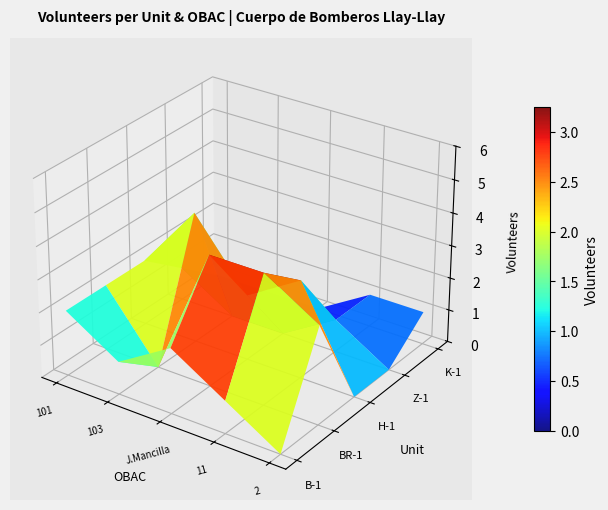

Reading right to left, extract all data points from this chart.

B-1: 0	2	1	1	2
BR-1: 0	0	3	0	2
H-1: 2	0	0	0	2
Z-1: 0	0	0	0	0
K-1: 0	0	0	0	1